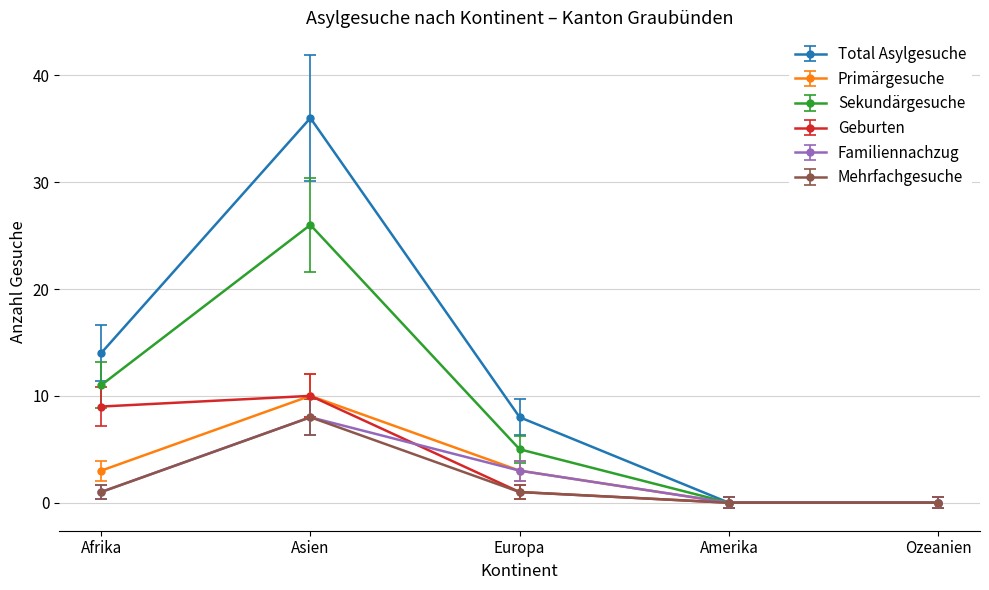

List the series in order of their peak value, highest first.

Total Asylgesuche, Sekundärgesuche, Primärgesuche, Geburten, Mehrfachgesuche, Familiennachzug